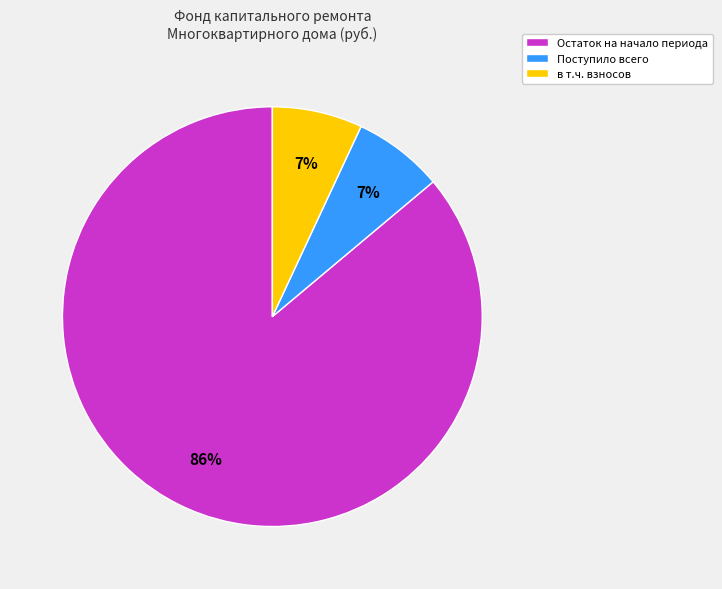

To the nearest percent, what is the difference between the Поступило всего and Остаток на начало периода slice percentages?

79%